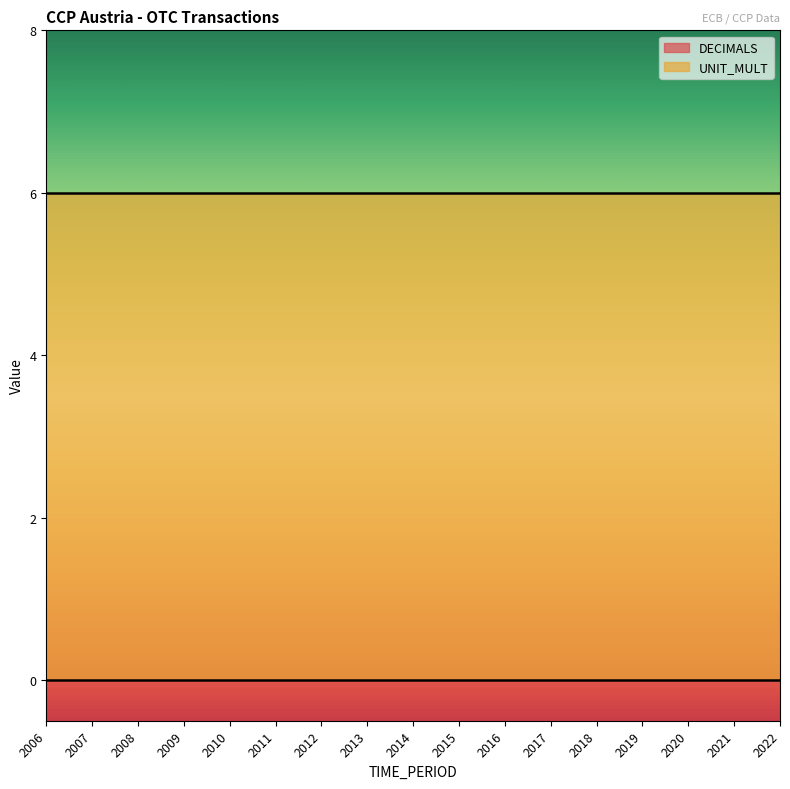

At which label does UNIT_MULT reach its peak?

2006